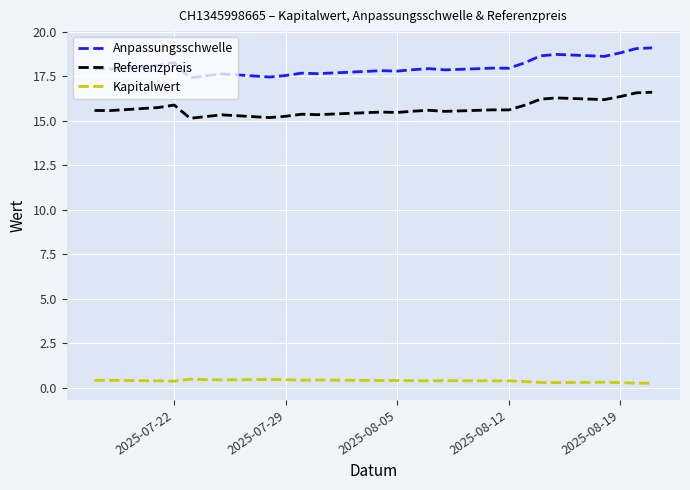

Which series has the largest range (max minus min)?

Anpassungsschwelle